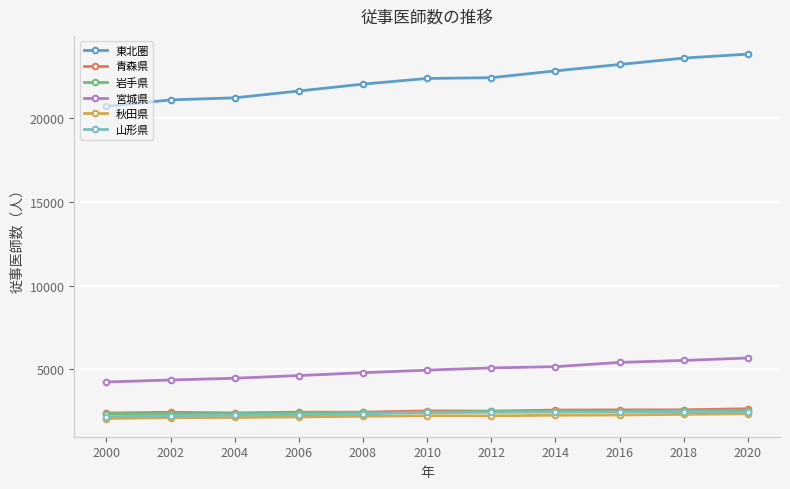

The 東北圏 series shows 10449 at 2002. True or false?

False